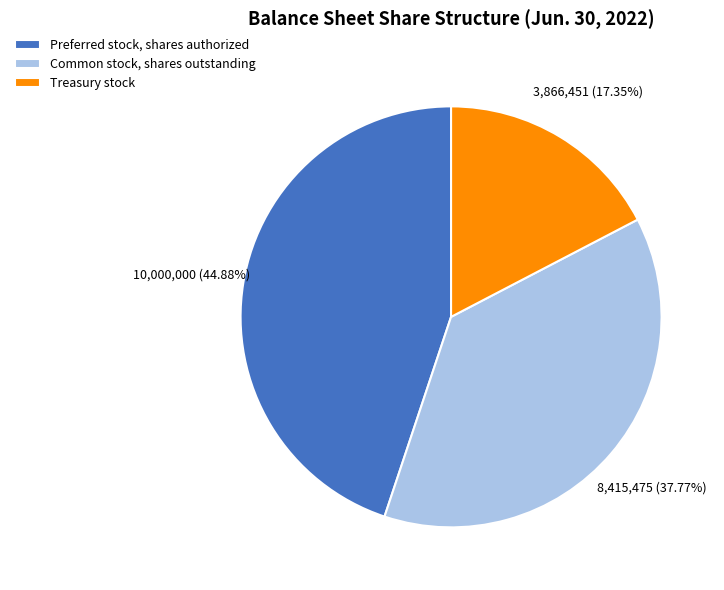

What is the smallest slice in the pie chart?

Treasury stock